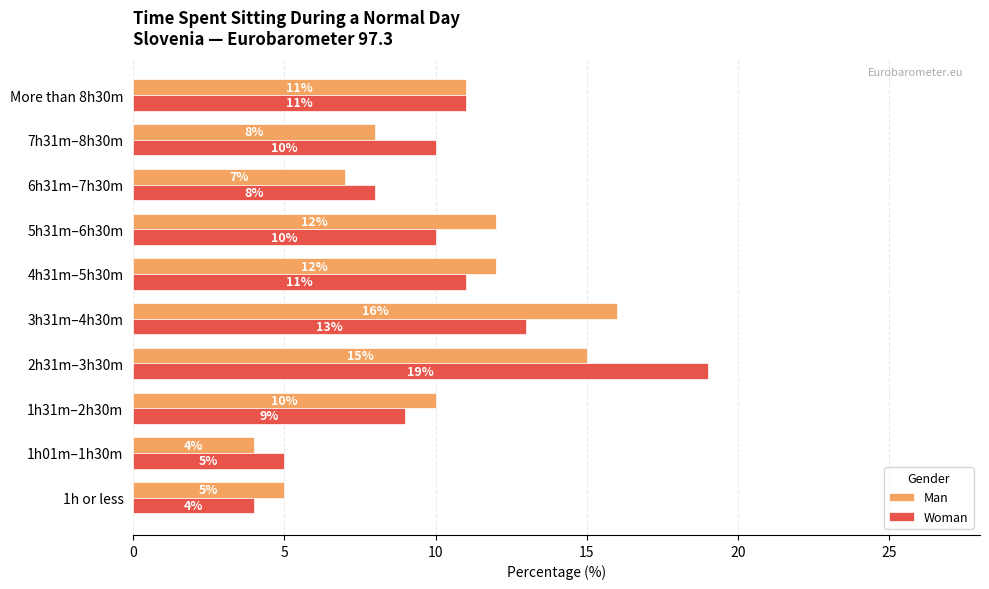

List the series in order of their peak value, lowest first.

Man, Woman